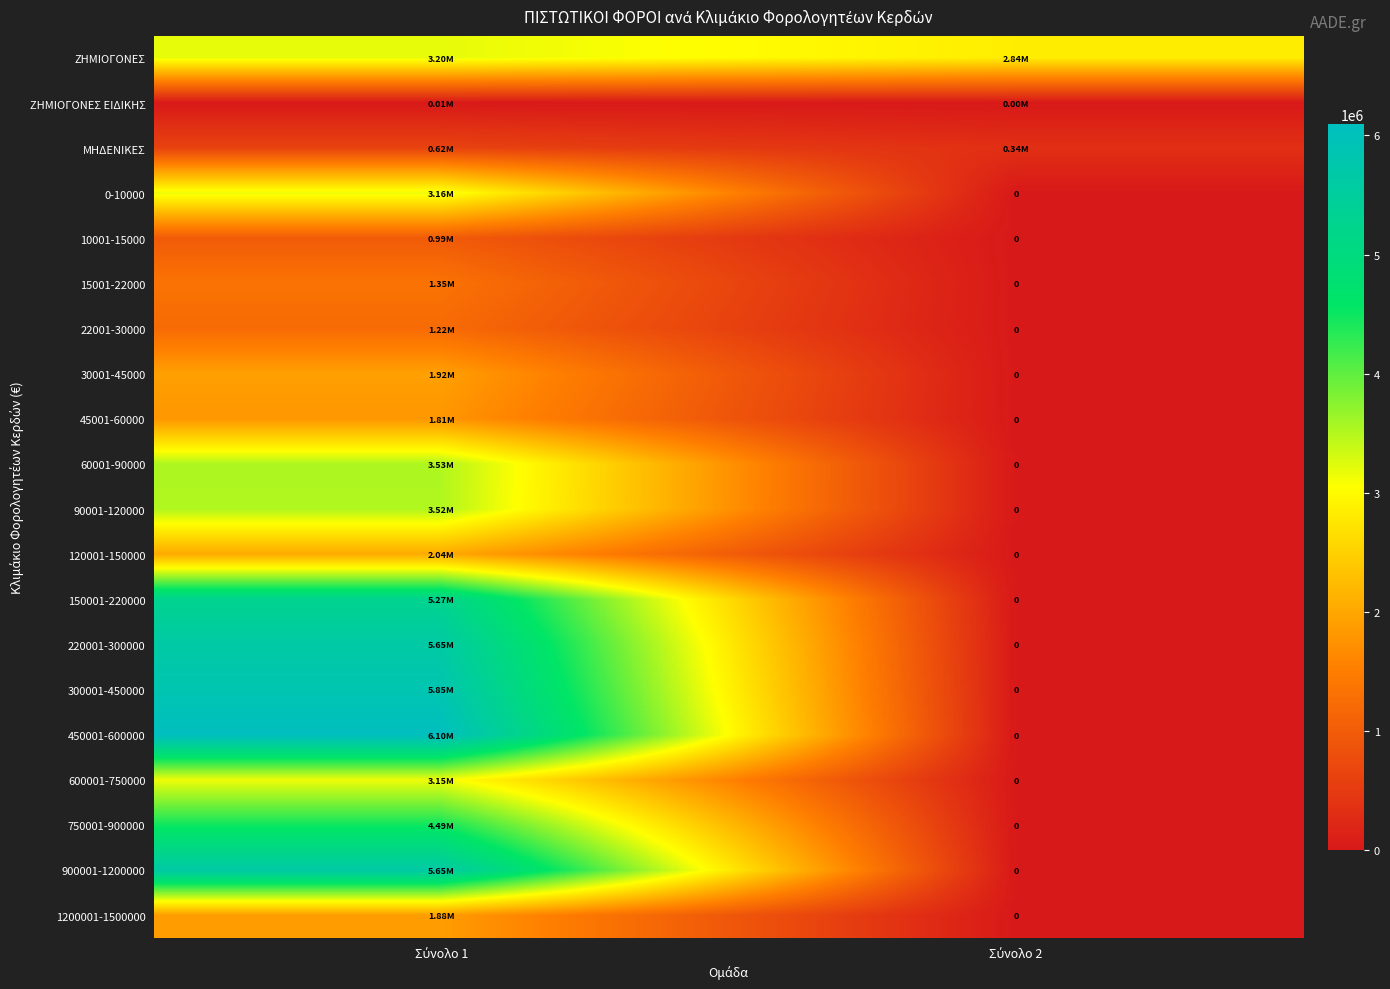

At which label is 0-10000 closest to 1579098?

Σύνολο 2